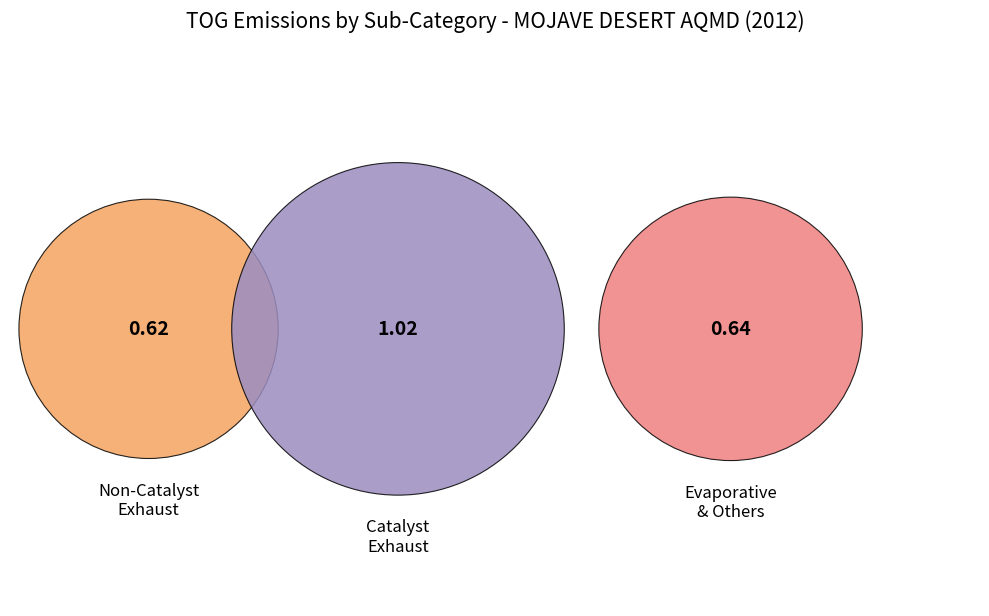

Is there any slice that represents more than half of the pie?

No